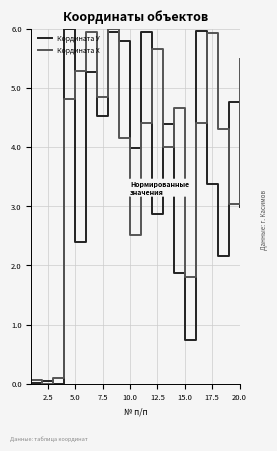

Which series has the largest total across all categories?

Кордината Х